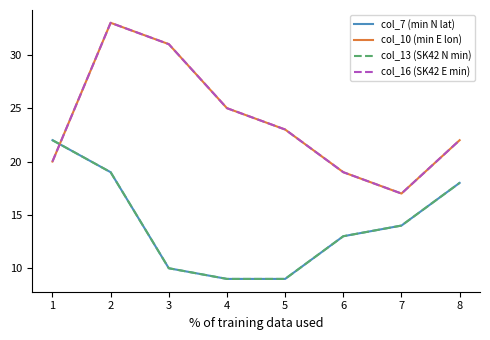

True or false: col_10 (min E lon) and col_7 (min N lat) intersect in this chart.

True